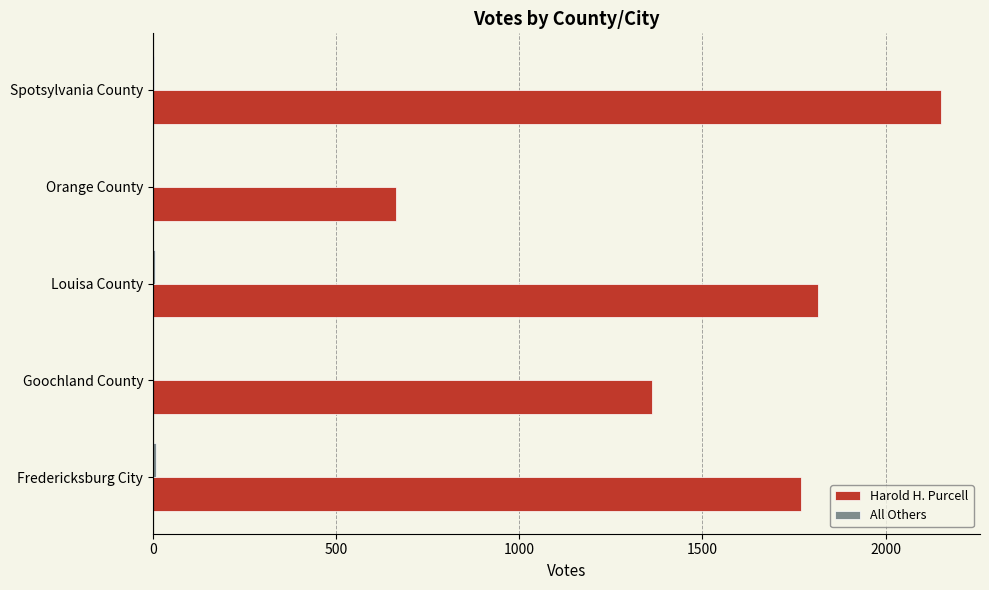

Where is Harold H. Purcell nearest to the value 1407?

Goochland County